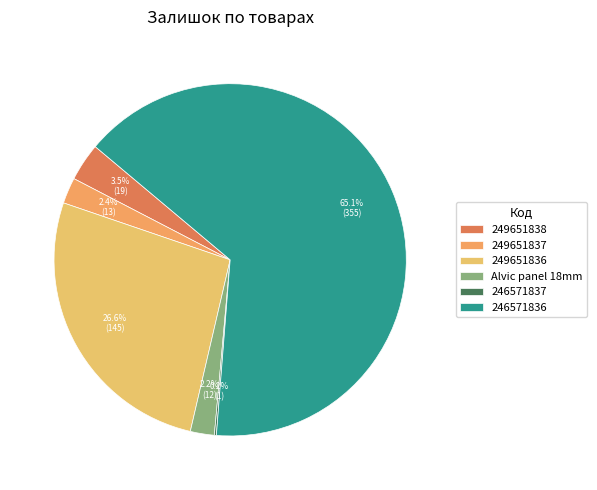

Rank the categories by value from lowest to highest.

Edge of Alvic Osiris (246571837), Alvic panel 18 mm. Osiris, Edge of Alvic Osiris (249651837), Edge of Alvic Osiris (249651838), Edge of Alvic Osiris (249651836), Edge of Alvic Osiris (246571836)